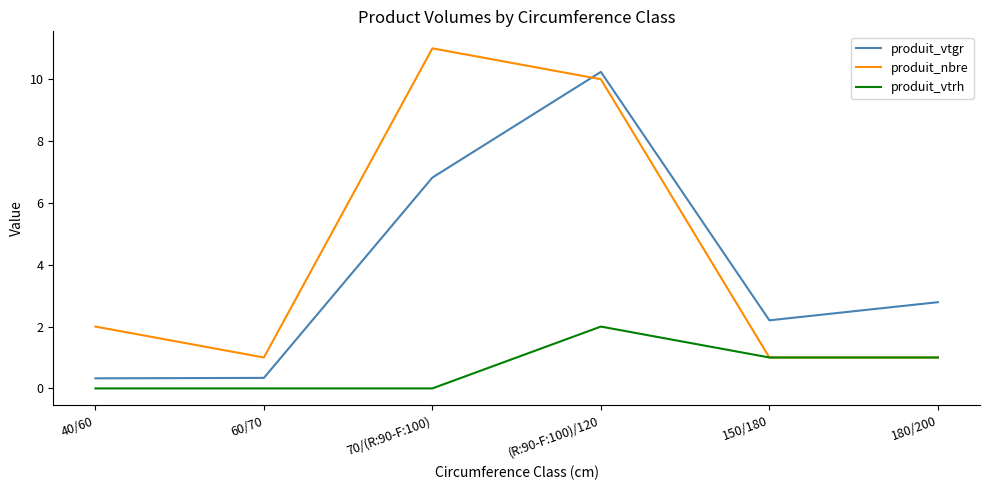

What is the average value of the produit_vtrh series?

0.7